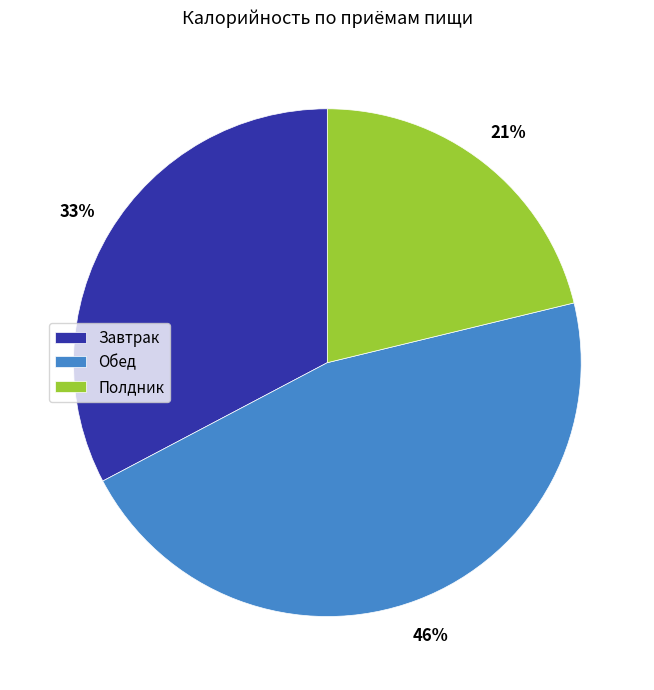

Which category has the smallest portion of the pie?

Полдник